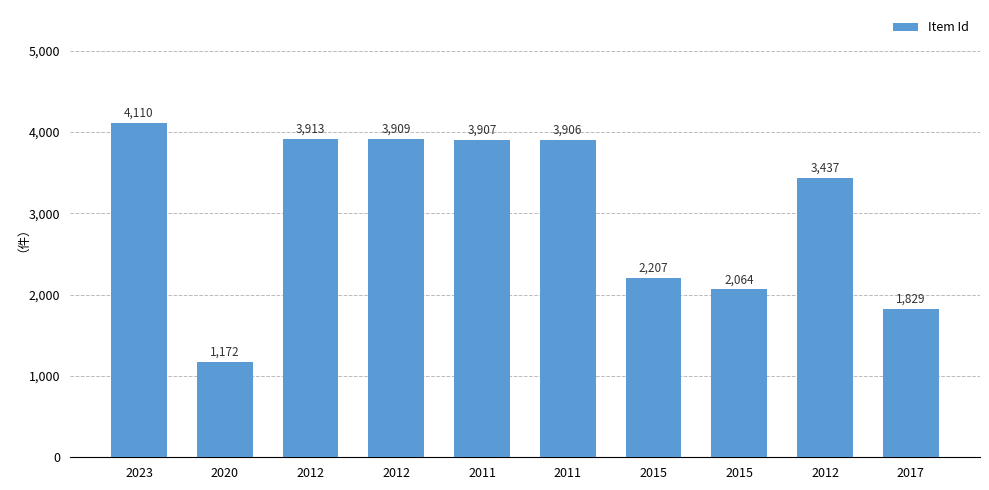

Does the chart contain any negative values?

No